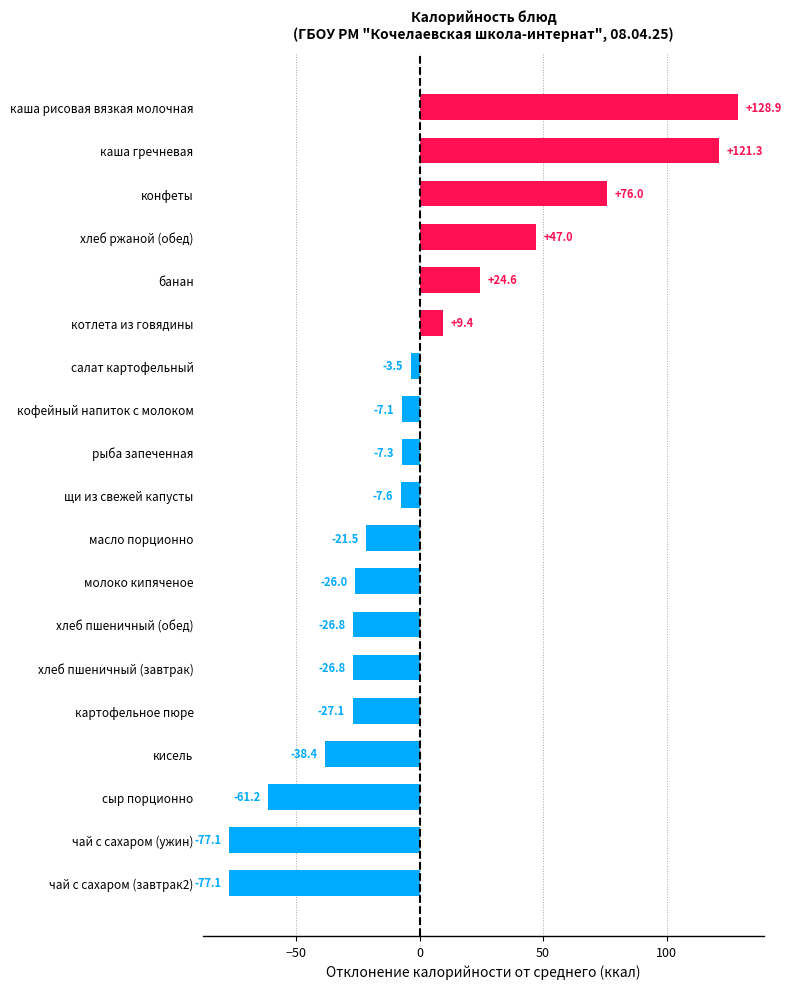

True or false: the data shows -7.6 at щи из свежей капусты.

True